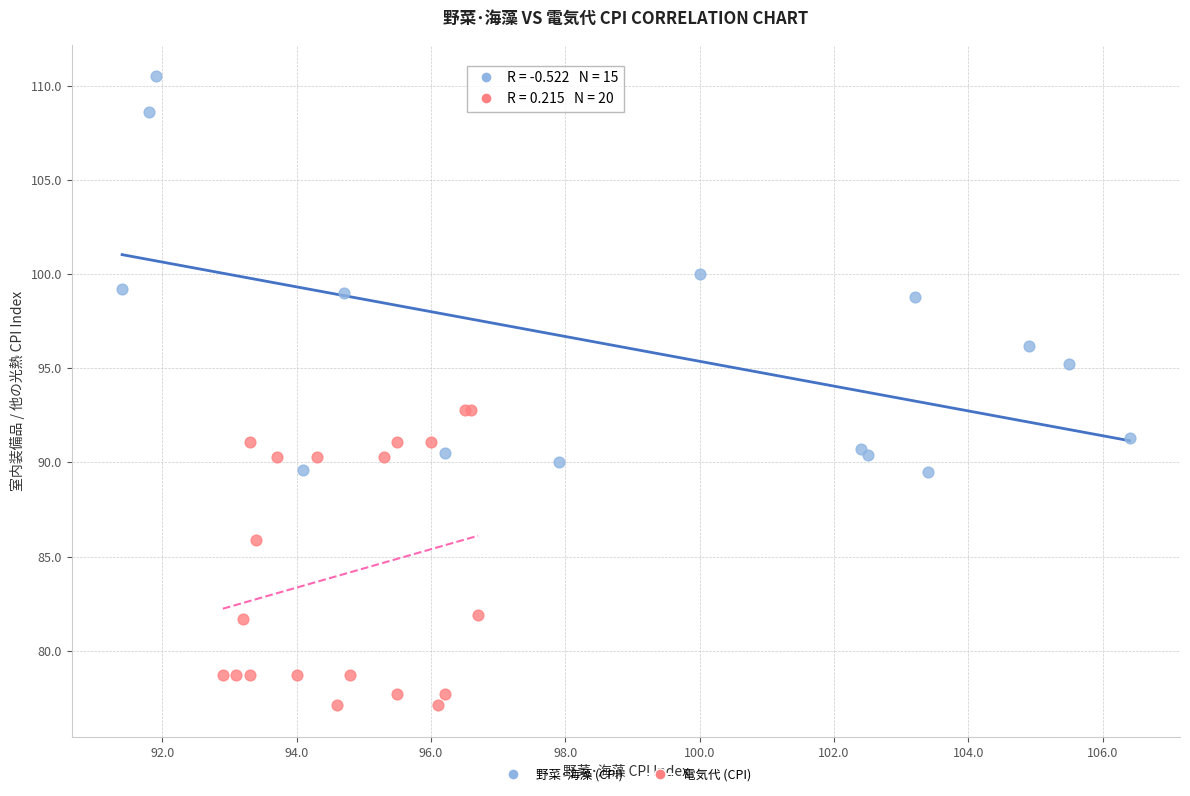

Which series has the widest spread of Y values?

野菜･海藻 (CPI)